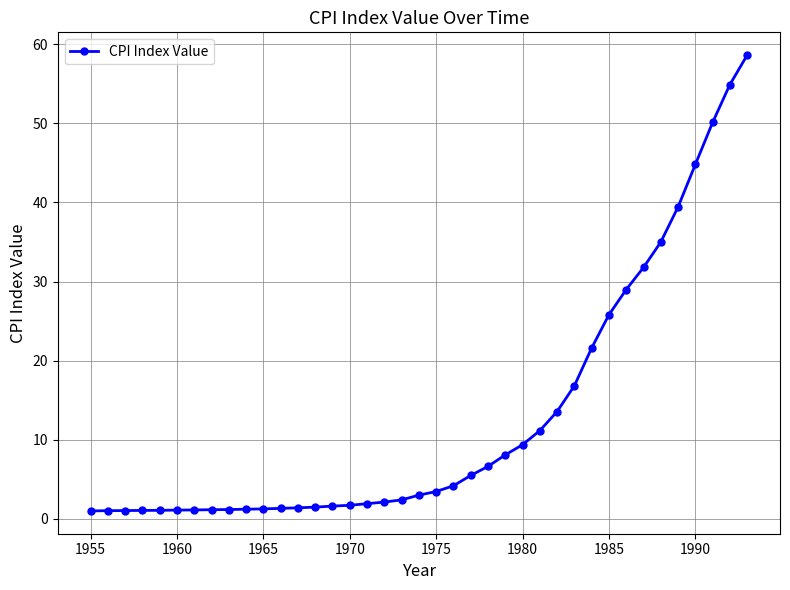

What is the average value?

12.8